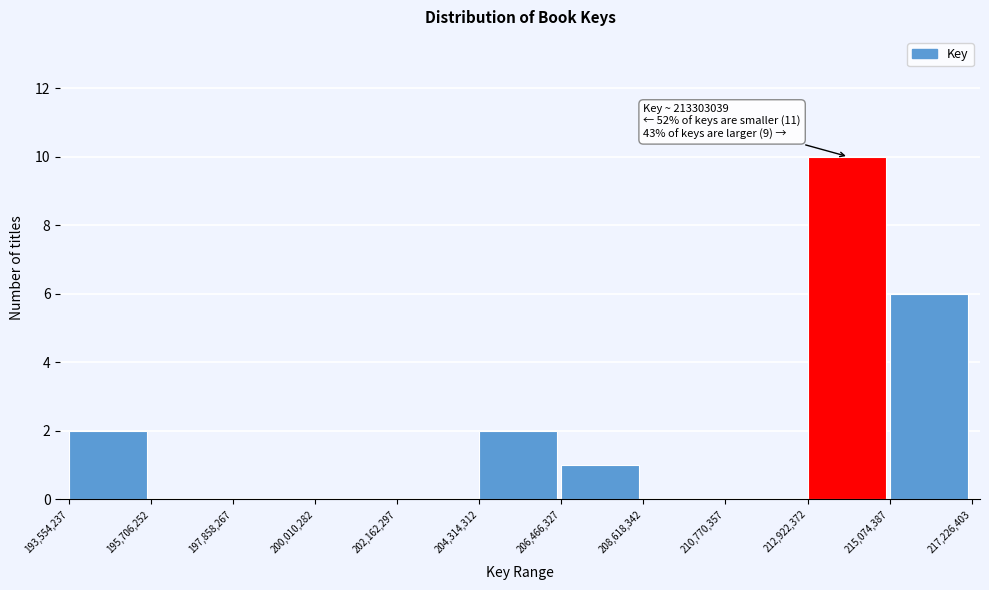

Over which range of the x-axis is the bar tallest?

212,922,372 to 215,074,387